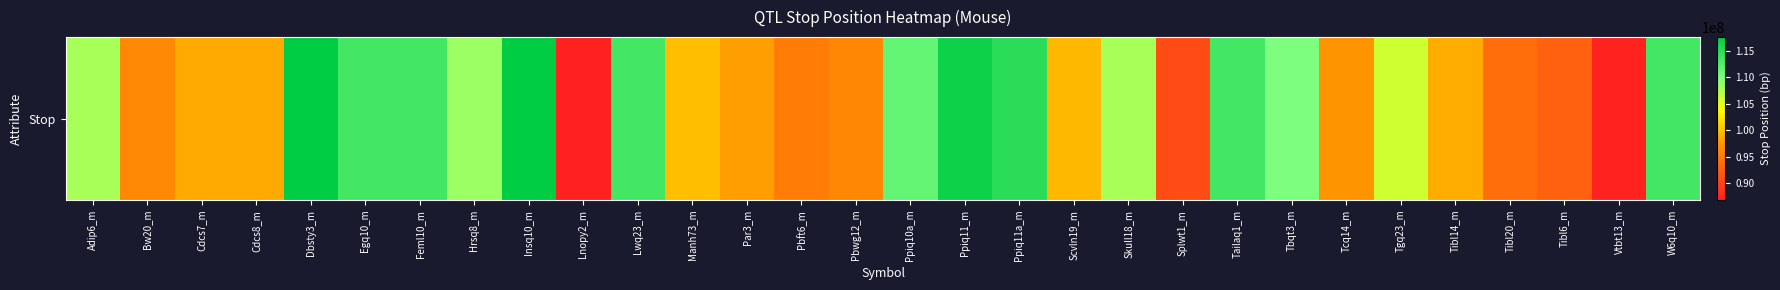

What is the difference between the maximum and minimum values?

30685428